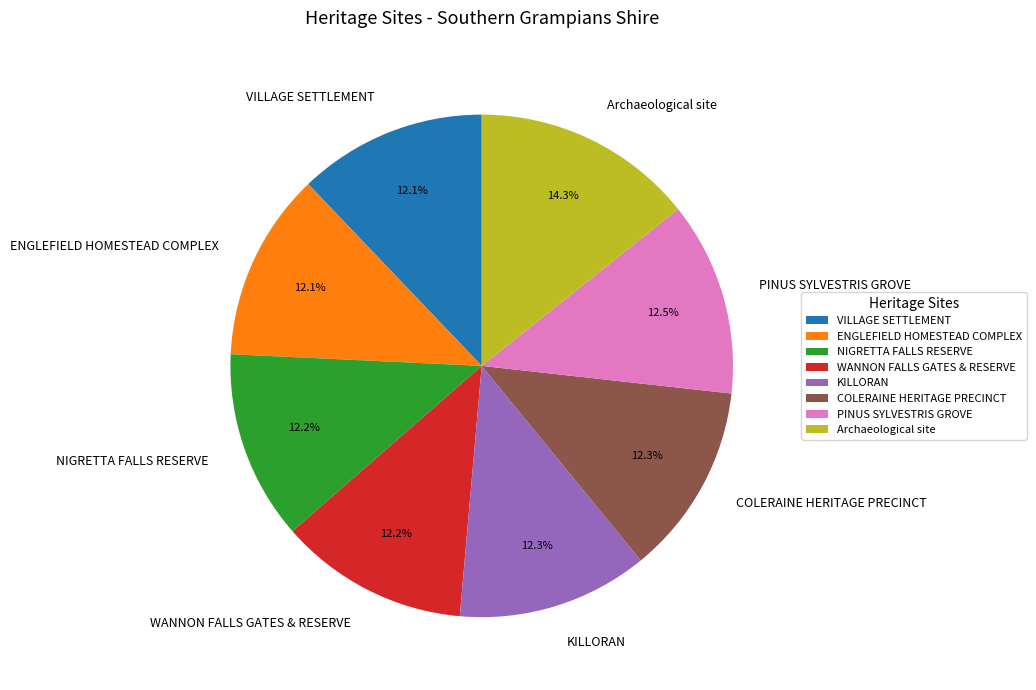

What is the largest slice in the pie chart?

Archaeological site